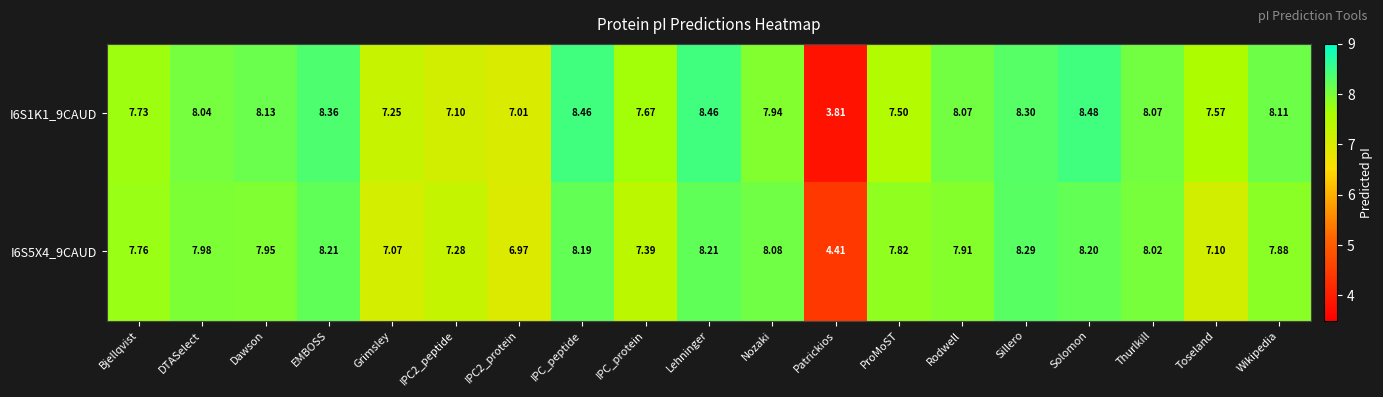

What is the minimum value shown in the chart?

3.8